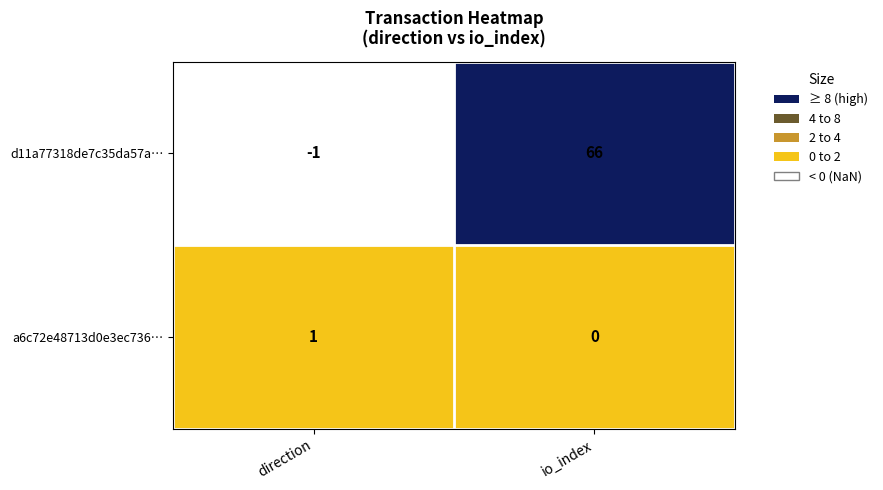

What is the difference between the highest and lowest values at direction?

2